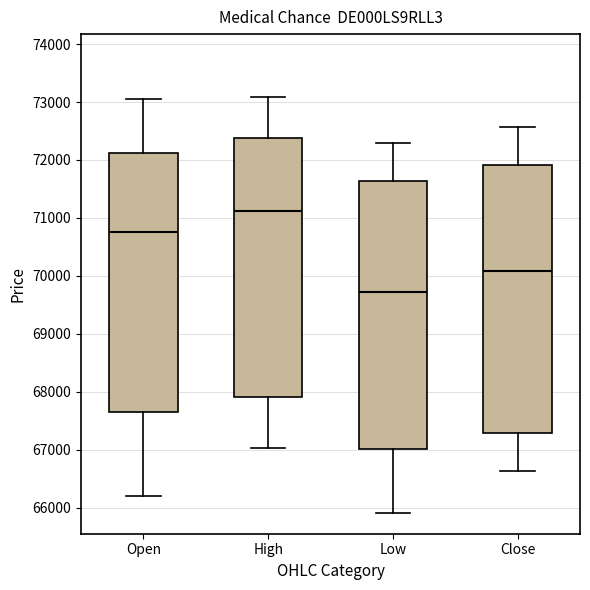

Reading left to right, read every box against the y-axis: the position of its median line, the range the box covers, and the ends of its whiskers. The values are not printed on the chart, so give them approximately, as read against the axis.

Open: median 70800, box 67600 to 72100, whiskers 66200 to 73100
High: median 71100, box 67900 to 72400, whiskers 67000 to 73100
Low: median 69700, box 67000 to 71600, whiskers 65900 to 72300
Close: median 70100, box 67300 to 71900, whiskers 66600 to 72600